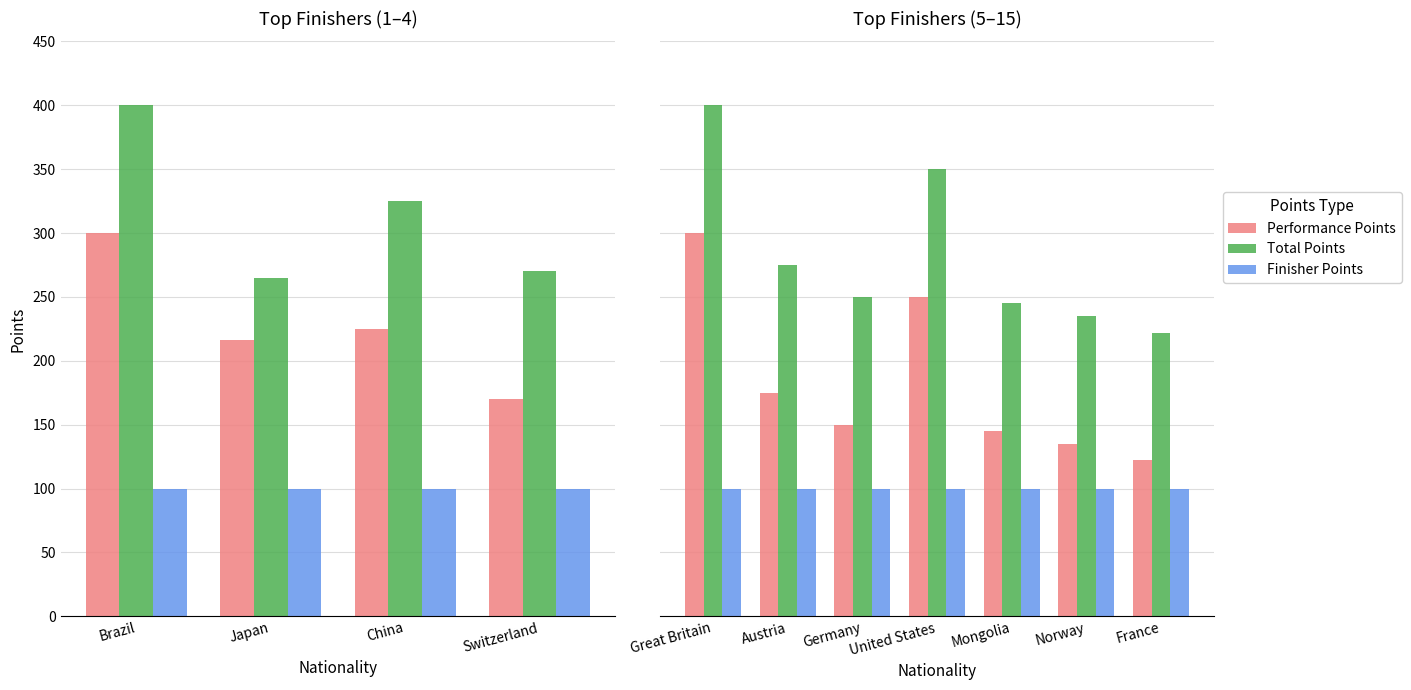

How many values in the Performance Points series are below 150?

3